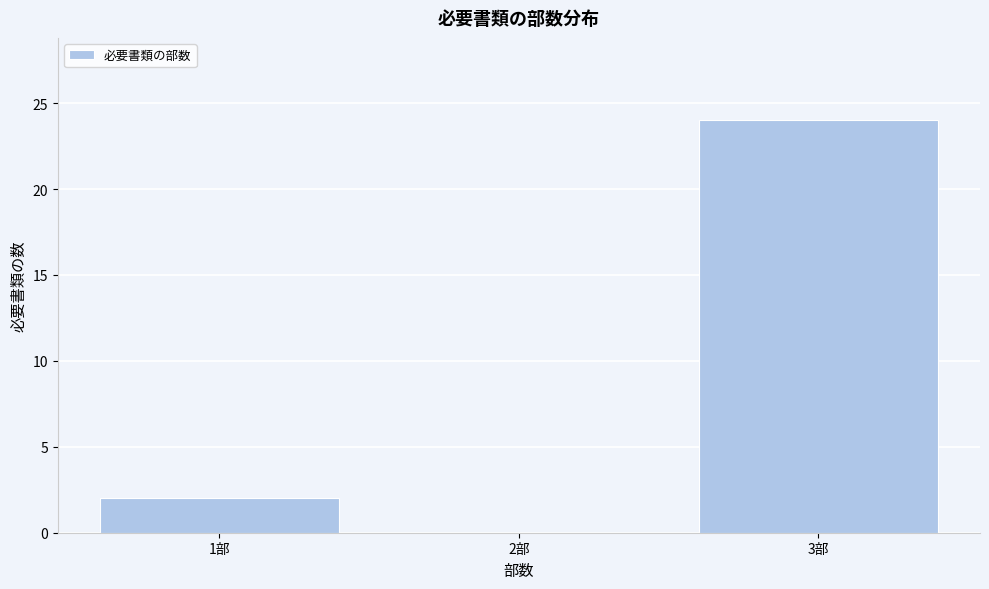

Reading left to right, transcribe this chart: for each bar, give the range it covers on the x-axis and its height. The values are not printed on the chart, so give them approximately, as read against the axis.

0.5 to 1.5: 2
1.5 to 2.5: 0
2.5 to 3.5: 24